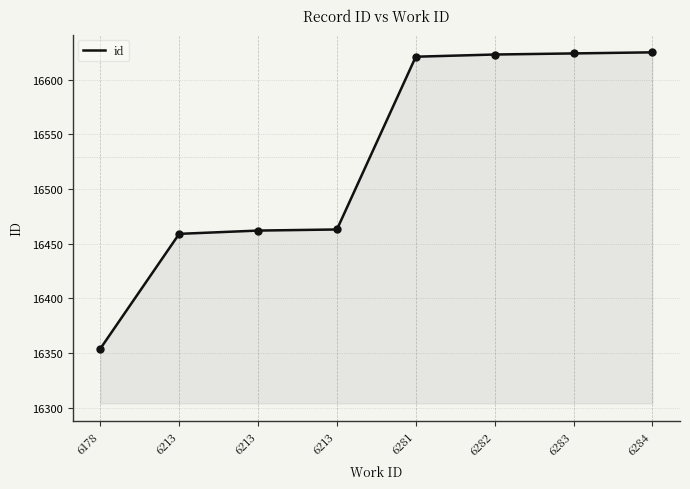

Approximately how many times larger is the value at 6284 compared to 6282?

1.0